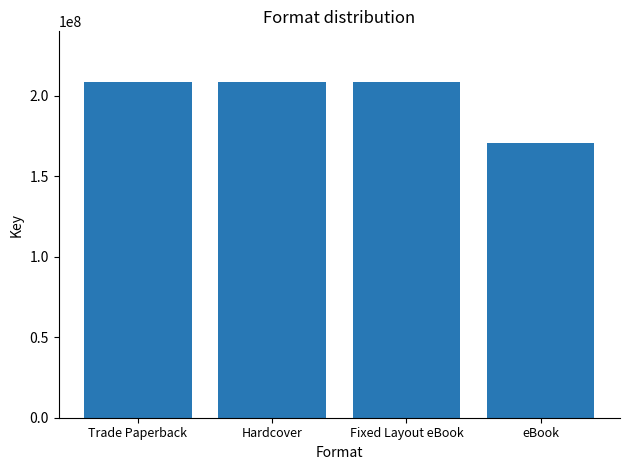

The value at Fixed Layout eBook is 324611386. True or false?

False